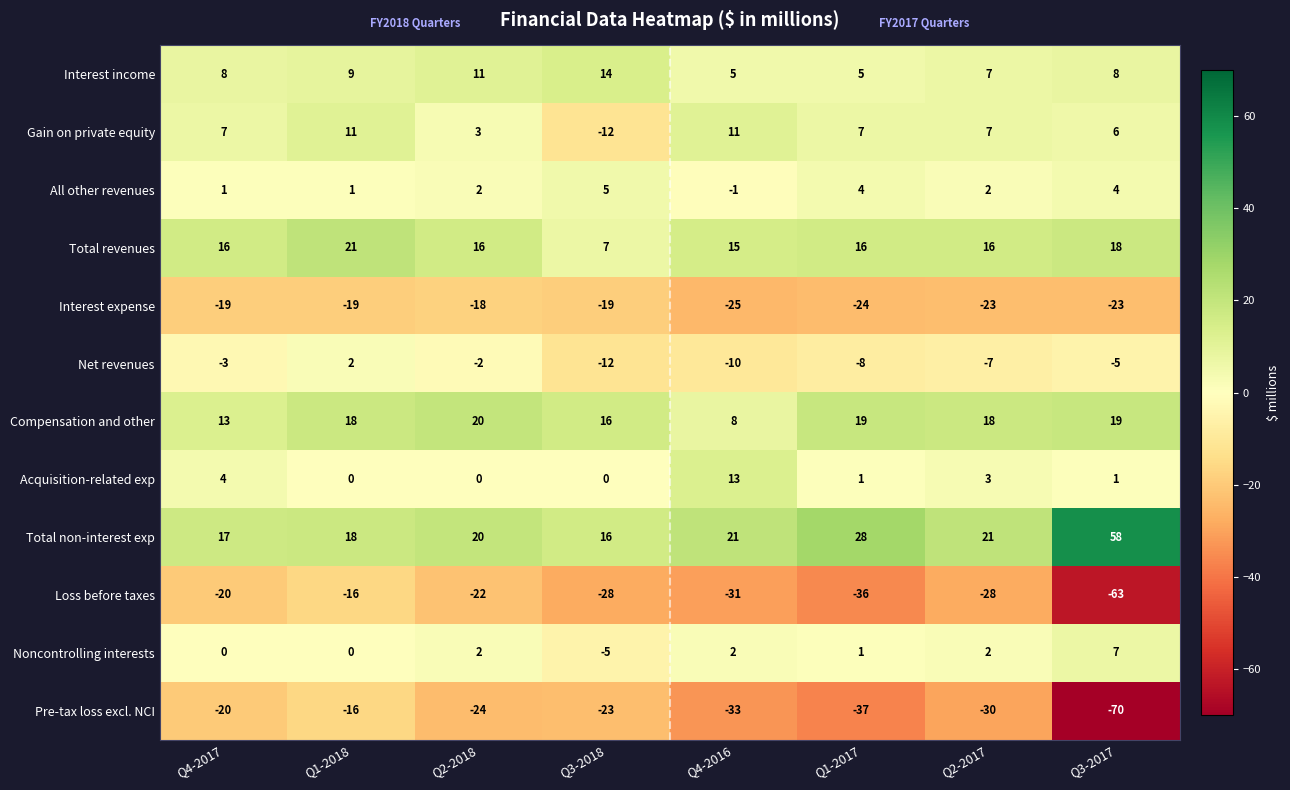

What is the sum of all Noncontrolling interests values?

9